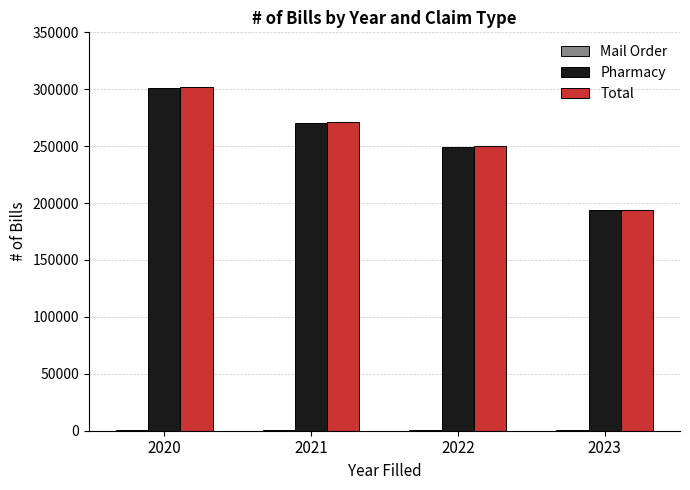

What value does the Total series have at 2021?

271179